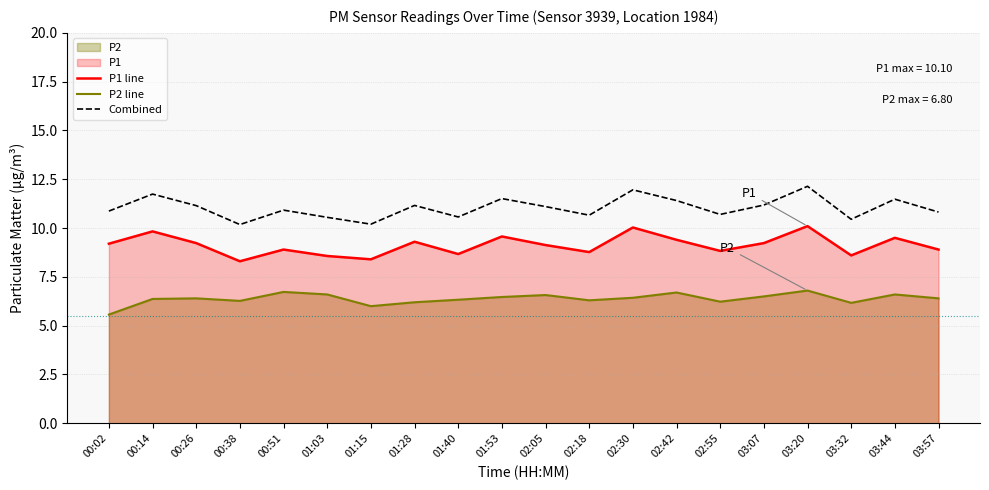

How many series are shown in this chart?

3